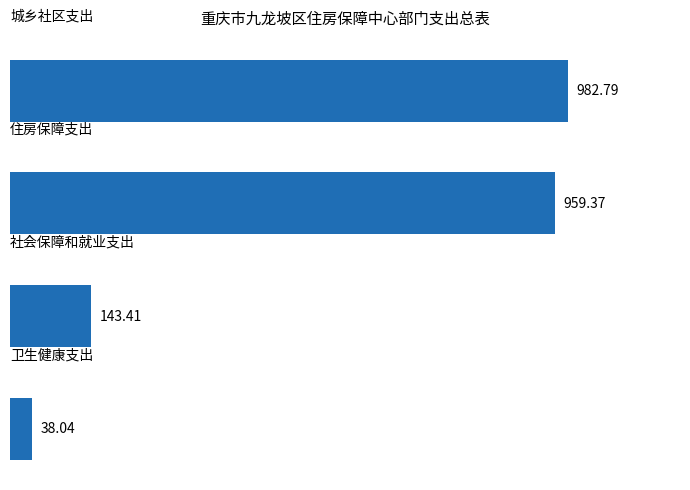

What is the sum of all values?

2123.6